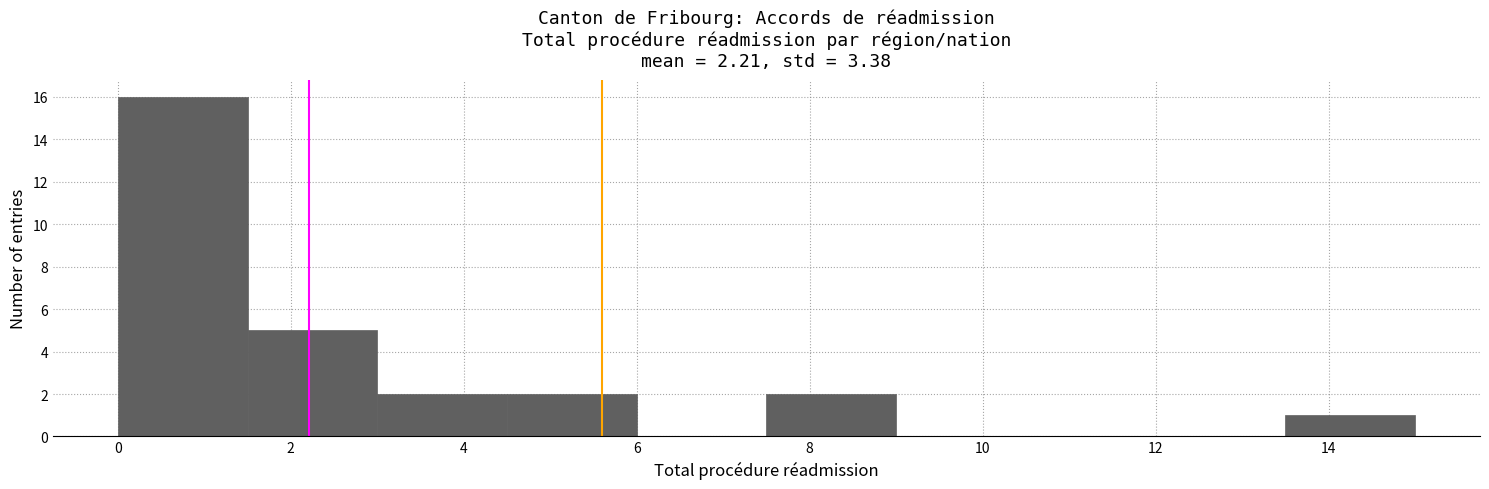

Which range on the x-axis has the tallest bar?

0.0 to 1.5